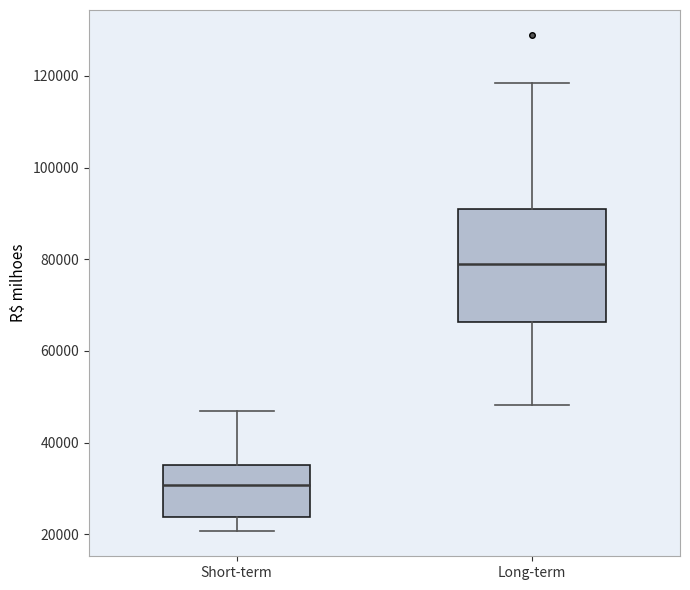

Reading left to right, transcribe this box plot: for each box, give where its median line is, the range the box spans, and where its two whiskers end, as read against the y-axis. The values are not printed on the chart, so give them approximately, as read against the axis.

Short-term: median 30000, box 24000 to 36000, whiskers 20000 to 46000
Long-term: median 80000, box 66000 to 90000, whiskers 48000 to 118000